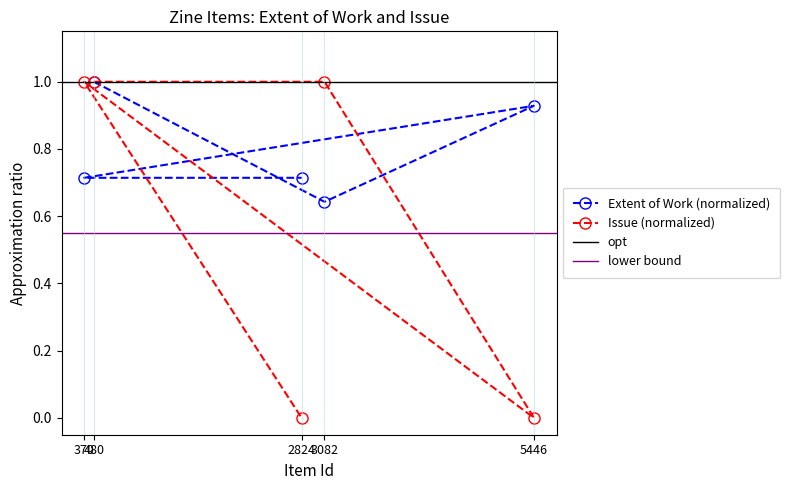

Where is Extent of Work nearest to the value 0?

3082